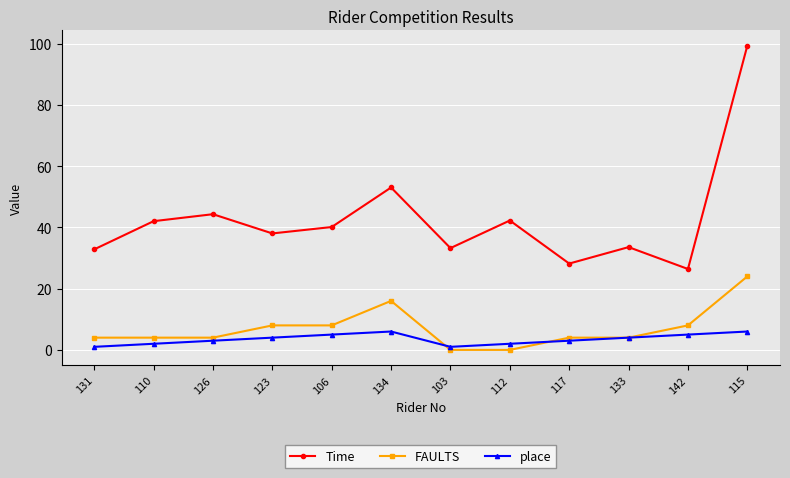

What is the approximate value of Time at 126?

44.3